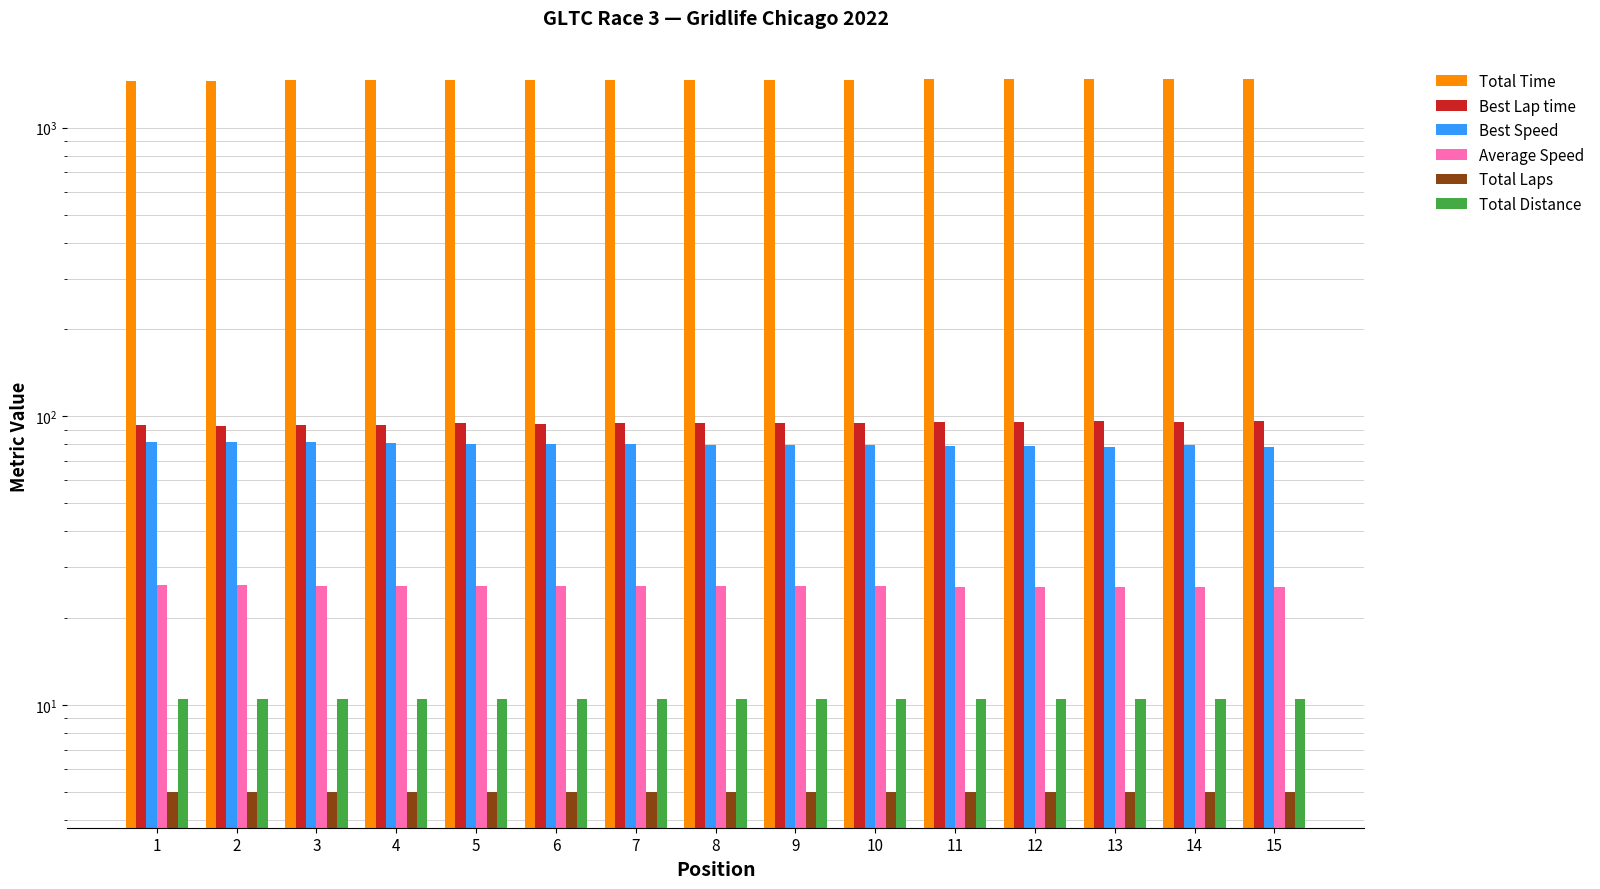

Reading right to left, list all the values displayed in this chart.

Total Time: 15=1472.6	14=1470.7	13=1470.2	12=1469.7	11=1469.4	10=1466.3	9=1465.7	8=1464.7	7=1463.7	6=1461.6	5=1461.4	4=1457.3	3=1456.6	2=1454.9	1=1454.7
Best Lap time: 15=96.4	14=95.3	13=96.4	12=95.4	11=95.9	10=95.1	9=95.1	8=95.0	7=94.6	6=94.4	5=94.6	4=93.3	3=93.0	2=92.7	1=93.0
Best Speed: 15=78.4	14=79.4	13=78.5	12=79.3	11=78.8	10=79.5	9=79.5	8=79.6	7=79.9	6=80.1	5=79.9	4=81.0	3=81.3	2=81.6	1=81.3
Average Speed: 15=25.7	14=25.7	13=25.7	12=25.7	11=25.7	10=25.8	9=25.8	8=25.8	7=25.8	6=25.9	5=25.9	4=25.9	3=26.0	2=26.0	1=26.0
Total Laps: 15=5.0	14=5.0	13=5.0	12=5.0	11=5.0	10=5.0	9=5.0	8=5.0	7=5.0	6=5.0	5=5.0	4=5.0	3=5.0	2=5.0	1=5.0
Total Distance: 15=10.5	14=10.5	13=10.5	12=10.5	11=10.5	10=10.5	9=10.5	8=10.5	7=10.5	6=10.5	5=10.5	4=10.5	3=10.5	2=10.5	1=10.5